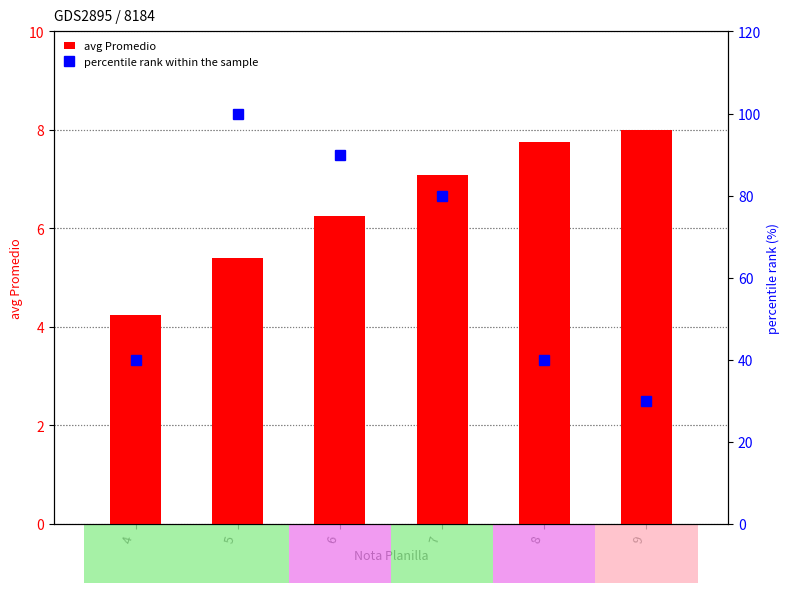

What is the value of the avg Promedio bar at the 3rd from the left?

6.2